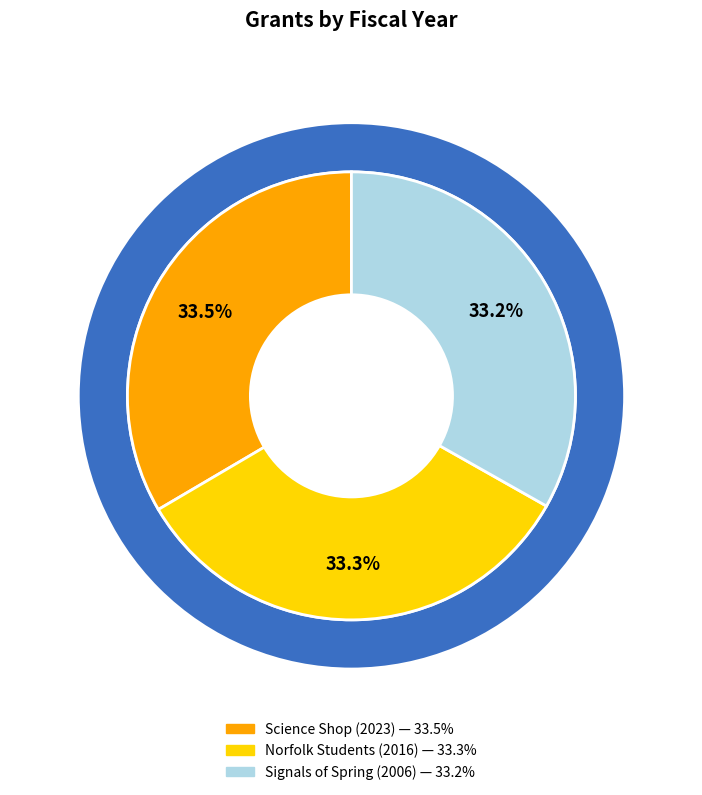

Between Preparing Norfolk Area Students and Science Shop for Community Resilience, which is larger?

Science Shop for Community Resilience